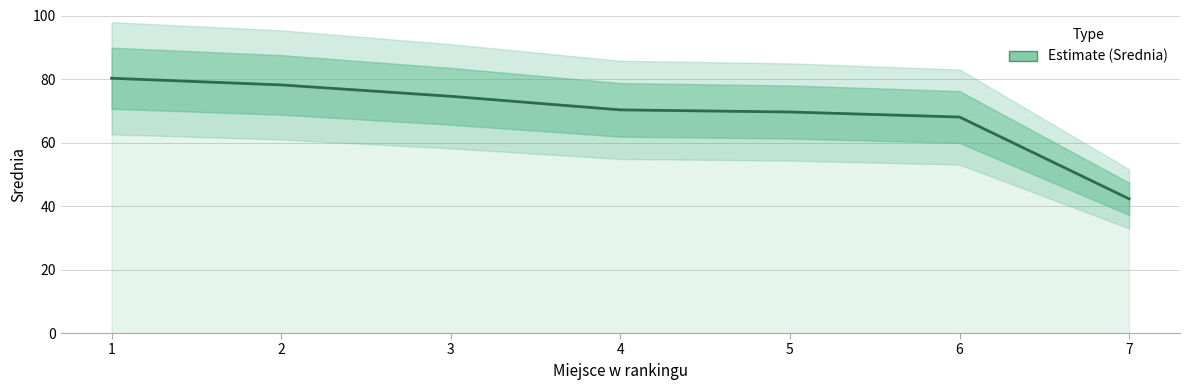

What is the sum of the values at 3 and 6?

142.6